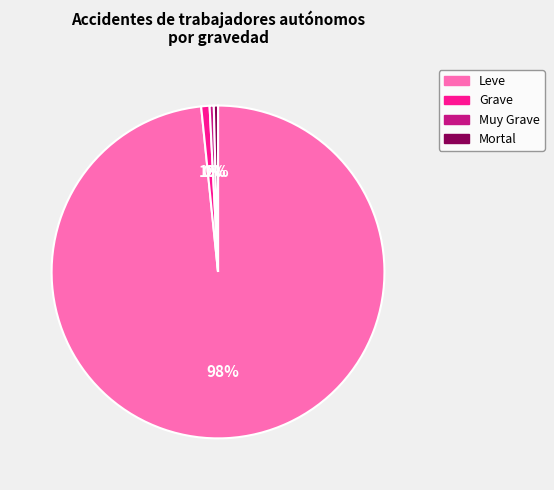

To the nearest percent, what is the average slice percentage?

25%